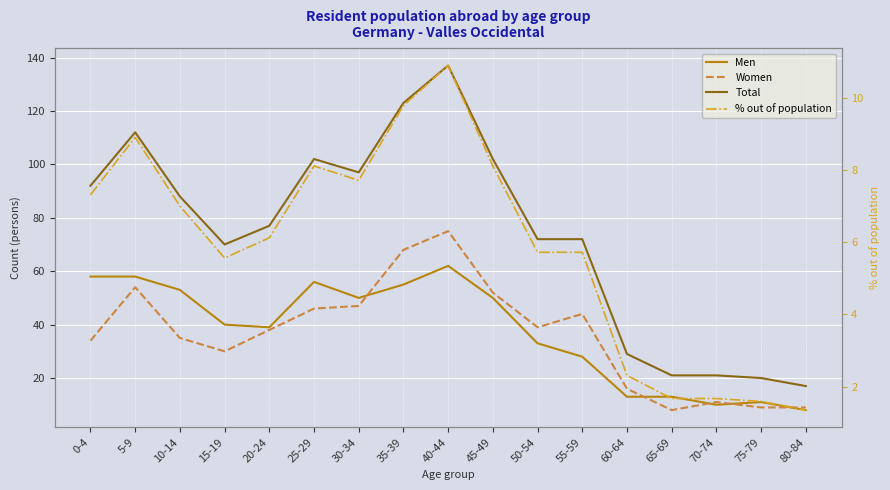

True or false: Women has a value of 65.4 at 30-34.

False